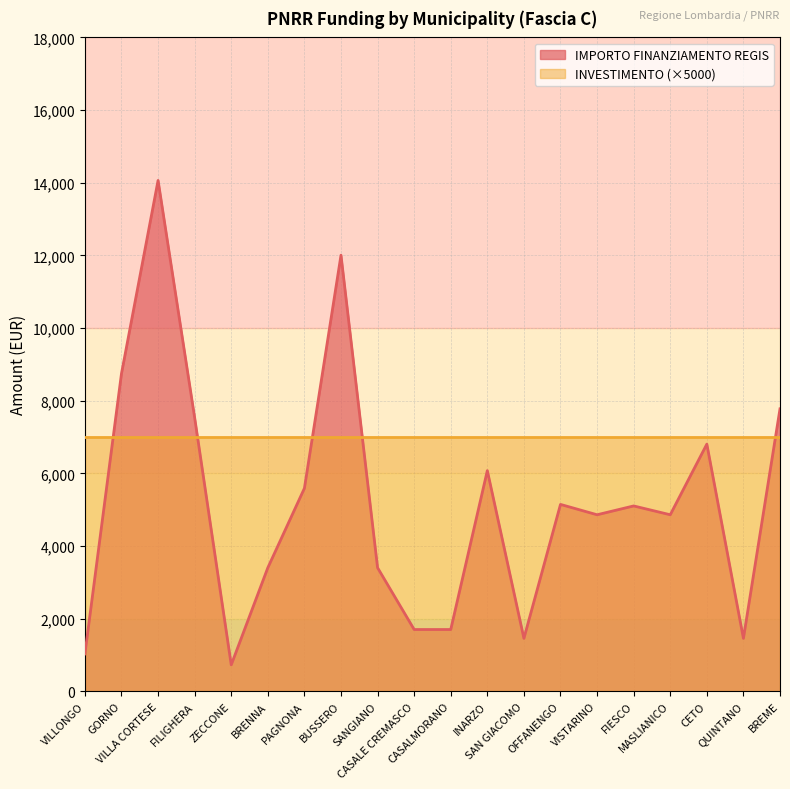

List the labels in order of value, largest first.

VILLA CORTESE, BUSSERO, GORNO, BREME, FILIGHERA, CETO, INARZO, PAGNONA, OFFANENGO, FIESCO, VISTARINO, MASLIANICO, BRENNA, SANGIANO, CASALE CREMASCO, CASALMORANO, SAN GIACOMO, QUINTANO, VILLONGO, ZECCONE